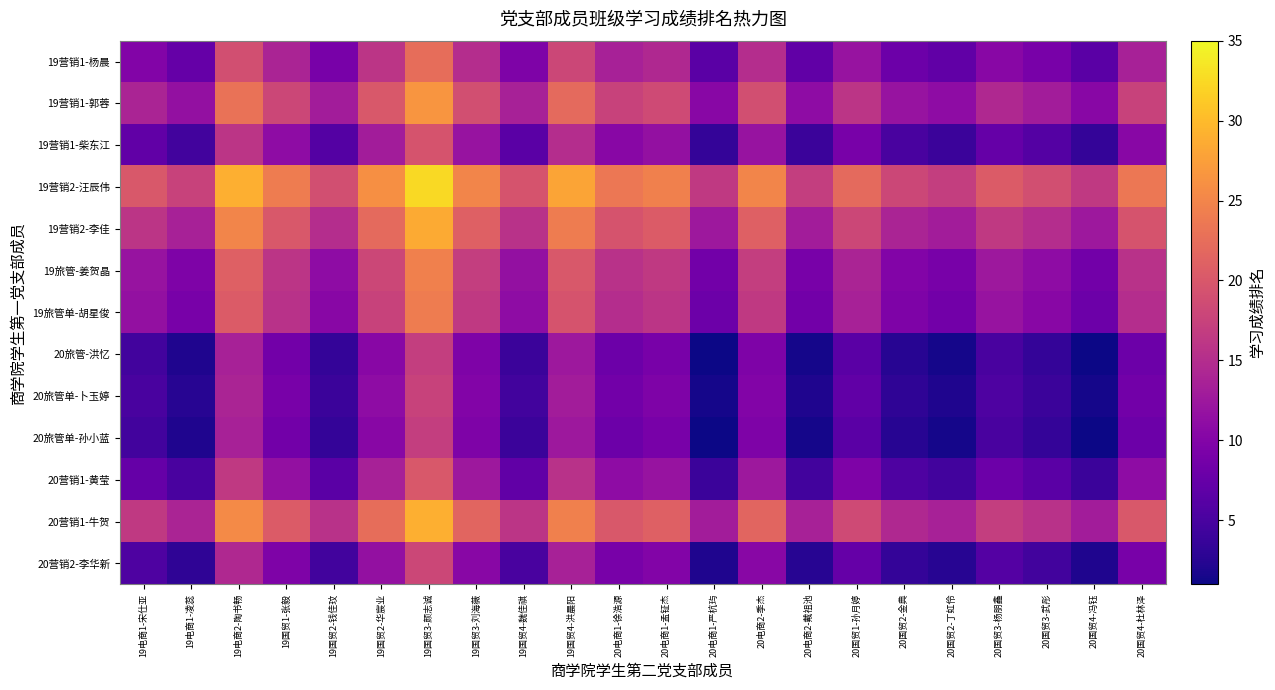

Reading left to right, list all the values displayed in this chart.

19营销1-杨晨: 19电商1-宋仕亚=10.0	19电商1-凌蕊=7.5	19电商2-陶书畅=19.0	19国贸1-张毅=14.0	19国贸2-钱佳玟=9.0	19国贸2-华宸业=16.0	19国贸3-颜志诚=22.5	19国贸3-刘海薇=15.0	19国贸4-魏佳祺=9.5	19国贸4-洪晨阳=18.0	20电商1-徐浩源=13.5	20电商1-孟钲杰=14.5	20电商1-严杭玙=6.5	20电商2-季杰=15.0	20电商2-戴祖池=7.0	20国贸1-孙月婷=12.0	20国贸2-金典=8.0	20国贸2-丁虹伶=7.0	20国贸3-杨朋鑫=10.5	20国贸3-武彤=9.0	20国贸4-冯钰=6.5	20国贸4-杜林泽=13.5
19营销1-郭蓉: 19电商1-宋仕亚=14.0	19电商1-凌蕊=11.5	19电商2-陶书畅=23.0	19国贸1-张毅=18.0	19国贸2-钱佳玟=13.0	19国贸2-华宸业=20.0	19国贸3-颜志诚=26.5	19国贸3-刘海薇=19.0	19国贸4-魏佳祺=13.5	19国贸4-洪晨阳=22.0	20电商1-徐浩源=17.5	20电商1-孟钲杰=18.5	20电商1-严杭玙=10.5	20电商2-季杰=19.0	20电商2-戴祖池=11.0	20国贸1-孙月婷=16.0	20国贸2-金典=12.0	20国贸2-丁虹伶=11.0	20国贸3-杨朋鑫=14.5	20国贸3-武彤=13.0	20国贸4-冯钰=10.5	20国贸4-杜林泽=17.5
19营销1-柴东江: 19电商1-宋仕亚=7.0	19电商1-凌蕊=4.5	19电商2-陶书畅=16.0	19国贸1-张毅=11.0	19国贸2-钱佳玟=6.0	19国贸2-华宸业=13.0	19国贸3-颜志诚=19.5	19国贸3-刘海薇=12.0	19国贸4-魏佳祺=6.5	19国贸4-洪晨阳=15.0	20电商1-徐浩源=10.5	20电商1-孟钲杰=11.5	20电商1-严杭玙=3.5	20电商2-季杰=12.0	20电商2-戴祖池=4.0	20国贸1-孙月婷=9.0	20国贸2-金典=5.0	20国贸2-丁虹伶=4.0	20国贸3-杨朋鑫=7.5	20国贸3-武彤=6.0	20国贸4-冯钰=3.5	20国贸4-杜林泽=10.5
19营销2-汪辰伟: 19电商1-宋仕亚=20.0	19电商1-凌蕊=17.5	19电商2-陶书畅=29.0	19国贸1-张毅=24.0	19国贸2-钱佳玟=19.0	19国贸2-华宸业=26.0	19国贸3-颜志诚=32.5	19国贸3-刘海薇=25.0	19国贸4-魏佳祺=19.5	19国贸4-洪晨阳=28.0	20电商1-徐浩源=23.5	20电商1-孟钲杰=24.5	20电商1-严杭玙=16.5	20电商2-季杰=25.0	20电商2-戴祖池=17.0	20国贸1-孙月婷=22.0	20国贸2-金典=18.0	20国贸2-丁虹伶=17.0	20国贸3-杨朋鑫=20.5	20国贸3-武彤=19.0	20国贸4-冯钰=16.5	20国贸4-杜林泽=23.5
19营销2-李佳: 19电商1-宋仕亚=16.0	19电商1-凌蕊=13.5	19电商2-陶书畅=25.0	19国贸1-张毅=20.0	19国贸2-钱佳玟=15.0	19国贸2-华宸业=22.0	19国贸3-颜志诚=28.5	19国贸3-刘海薇=21.0	19国贸4-魏佳祺=15.5	19国贸4-洪晨阳=24.0	20电商1-徐浩源=19.5	20电商1-孟钲杰=20.5	20电商1-严杭玙=12.5	20电商2-季杰=21.0	20电商2-戴祖池=13.0	20国贸1-孙月婷=18.0	20国贸2-金典=14.0	20国贸2-丁虹伶=13.0	20国贸3-杨朋鑫=16.5	20国贸3-武彤=15.0	20国贸4-冯钰=12.5	20国贸4-杜林泽=19.5
19旅管-姜贺晶: 19电商1-宋仕亚=12.0	19电商1-凌蕊=9.5	19电商2-陶书畅=21.0	19国贸1-张毅=16.0	19国贸2-钱佳玟=11.0	19国贸2-华宸业=18.0	19国贸3-颜志诚=24.5	19国贸3-刘海薇=17.0	19国贸4-魏佳祺=11.5	19国贸4-洪晨阳=20.0	20电商1-徐浩源=15.5	20电商1-孟钲杰=16.5	20电商1-严杭玙=8.5	20电商2-季杰=17.0	20电商2-戴祖池=9.0	20国贸1-孙月婷=14.0	20国贸2-金典=10.0	20国贸2-丁虹伶=9.0	20国贸3-杨朋鑫=12.5	20国贸3-武彤=11.0	20国贸4-冯钰=8.5	20国贸4-杜林泽=15.5
19旅管单-胡星俊: 19电商1-宋仕亚=11.5	19电商1-凌蕊=9.0	19电商2-陶书畅=20.5	19国贸1-张毅=15.5	19国贸2-钱佳玟=10.5	19国贸2-华宸业=17.5	19国贸3-颜志诚=24.0	19国贸3-刘海薇=16.5	19国贸4-魏佳祺=11.0	19国贸4-洪晨阳=19.5	20电商1-徐浩源=15.0	20电商1-孟钲杰=16.0	20电商1-严杭玙=8.0	20电商2-季杰=16.5	20电商2-戴祖池=8.5	20国贸1-孙月婷=13.5	20国贸2-金典=9.5	20国贸2-丁虹伶=8.5	20国贸3-杨朋鑫=12.0	20国贸3-武彤=10.5	20国贸4-冯钰=8.0	20国贸4-杜林泽=15.0
20旅管-洪忆: 19电商1-宋仕亚=4.5	19电商1-凌蕊=2.0	19电商2-陶书畅=13.5	19国贸1-张毅=8.5	19国贸2-钱佳玟=3.5	19国贸2-华宸业=10.5	19国贸3-颜志诚=17.0	19国贸3-刘海薇=9.5	19国贸4-魏佳祺=4.0	19国贸4-洪晨阳=12.5	20电商1-徐浩源=8.0	20电商1-孟钲杰=9.0	20电商1-严杭玙=1.0	20电商2-季杰=9.5	20电商2-戴祖池=1.5	20国贸1-孙月婷=6.5	20国贸2-金典=2.5	20国贸2-丁虹伶=1.5	20国贸3-杨朋鑫=5.0	20国贸3-武彤=3.5	20国贸4-冯钰=1.0	20国贸4-杜林泽=8.0
20旅管单-卜玉婷: 19电商1-宋仕亚=5.0	19电商1-凌蕊=2.5	19电商2-陶书畅=14.0	19国贸1-张毅=9.0	19国贸2-钱佳玟=4.0	19国贸2-华宸业=11.0	19国贸3-颜志诚=17.5	19国贸3-刘海薇=10.0	19国贸4-魏佳祺=4.5	19国贸4-洪晨阳=13.0	20电商1-徐浩源=8.5	20电商1-孟钲杰=9.5	20电商1-严杭玙=1.5	20电商2-季杰=10.0	20电商2-戴祖池=2.0	20国贸1-孙月婷=7.0	20国贸2-金典=3.0	20国贸2-丁虹伶=2.0	20国贸3-杨朋鑫=5.5	20国贸3-武彤=4.0	20国贸4-冯钰=1.5	20国贸4-杜林泽=8.5
20旅管单-孙小蓝: 19电商1-宋仕亚=4.5	19电商1-凌蕊=2.0	19电商2-陶书畅=13.5	19国贸1-张毅=8.5	19国贸2-钱佳玟=3.5	19国贸2-华宸业=10.5	19国贸3-颜志诚=17.0	19国贸3-刘海薇=9.5	19国贸4-魏佳祺=4.0	19国贸4-洪晨阳=12.5	20电商1-徐浩源=8.0	20电商1-孟钲杰=9.0	20电商1-严杭玙=1.0	20电商2-季杰=9.5	20电商2-戴祖池=1.5	20国贸1-孙月婷=6.5	20国贸2-金典=2.5	20国贸2-丁虹伶=1.5	20国贸3-杨朋鑫=5.0	20国贸3-武彤=3.5	20国贸4-冯钰=1.0	20国贸4-杜林泽=8.0
20营销1-黄莹: 19电商1-宋仕亚=7.5	19电商1-凌蕊=5.0	19电商2-陶书畅=16.5	19国贸1-张毅=11.5	19国贸2-钱佳玟=6.5	19国贸2-华宸业=13.5	19国贸3-颜志诚=20.0	19国贸3-刘海薇=12.5	19国贸4-魏佳祺=7.0	19国贸4-洪晨阳=15.5	20电商1-徐浩源=11.0	20电商1-孟钲杰=12.0	20电商1-严杭玙=4.0	20电商2-季杰=12.5	20电商2-戴祖池=4.5	20国贸1-孙月婷=9.5	20国贸2-金典=5.5	20国贸2-丁虹伶=4.5	20国贸3-杨朋鑫=8.0	20国贸3-武彤=6.5	20国贸4-冯钰=4.0	20国贸4-杜林泽=11.0
20营销1-牛贺: 19电商1-宋仕亚=16.5	19电商1-凌蕊=14.0	19电商2-陶书畅=25.5	19国贸1-张毅=20.5	19国贸2-钱佳玟=15.5	19国贸2-华宸业=22.5	19国贸3-颜志诚=29.0	19国贸3-刘海薇=21.5	19国贸4-魏佳祺=16.0	19国贸4-洪晨阳=24.5	20电商1-徐浩源=20.0	20电商1-孟钲杰=21.0	20电商1-严杭玙=13.0	20电商2-季杰=21.5	20电商2-戴祖池=13.5	20国贸1-孙月婷=18.5	20国贸2-金典=14.5	20国贸2-丁虹伶=13.5	20国贸3-杨朋鑫=17.0	20国贸3-武彤=15.5	20国贸4-冯钰=13.0	20国贸4-杜林泽=20.0
20营销2-李华新: 19电商1-宋仕亚=5.5	19电商1-凌蕊=3.0	19电商2-陶书畅=14.5	19国贸1-张毅=9.5	19国贸2-钱佳玟=4.5	19国贸2-华宸业=11.5	19国贸3-颜志诚=18.0	19国贸3-刘海薇=10.5	19国贸4-魏佳祺=5.0	19国贸4-洪晨阳=13.5	20电商1-徐浩源=9.0	20电商1-孟钲杰=10.0	20电商1-严杭玙=2.0	20电商2-季杰=10.5	20电商2-戴祖池=2.5	20国贸1-孙月婷=7.5	20国贸2-金典=3.5	20国贸2-丁虹伶=2.5	20国贸3-杨朋鑫=6.0	20国贸3-武彤=4.5	20国贸4-冯钰=2.0	20国贸4-杜林泽=9.0